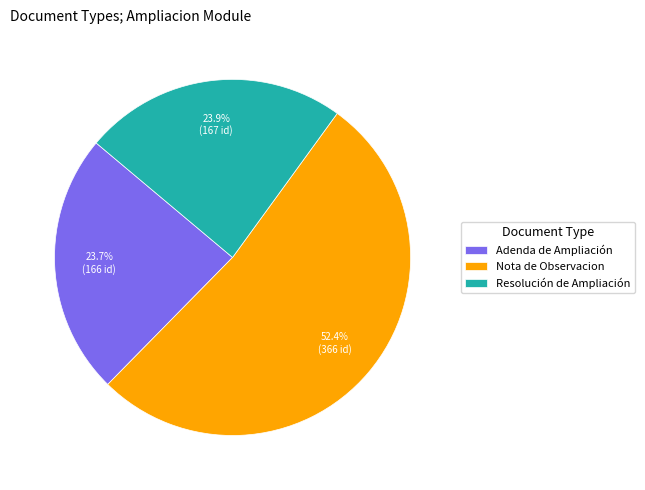

How many segments does this pie chart have?

3